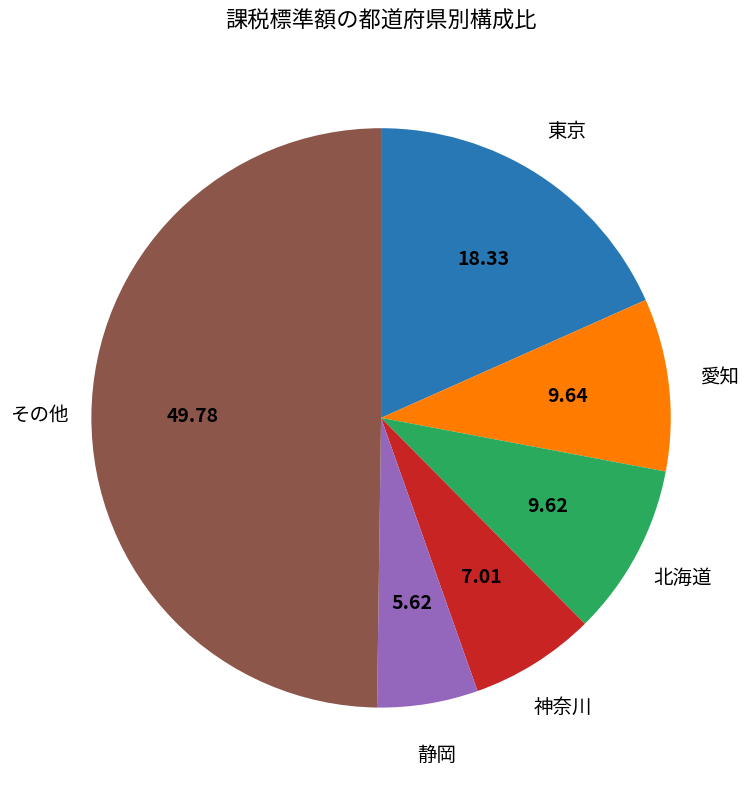

Is 東京 the majority of the pie?

No